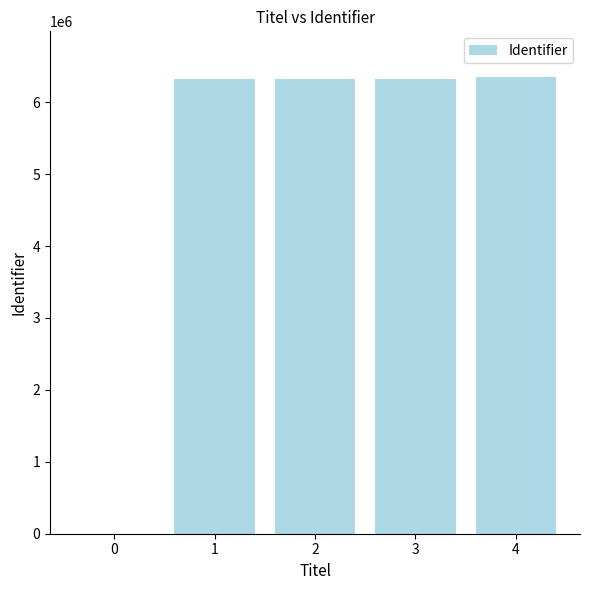

What is the change in value from 0 to 2?

+6328403